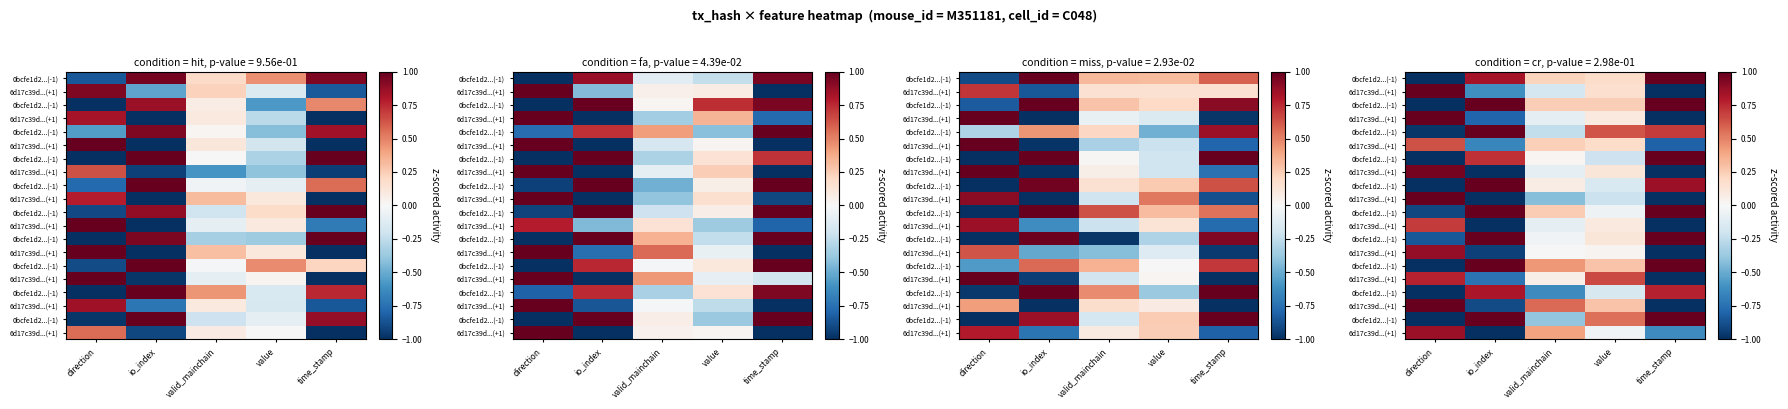

At which category does the chart reach its minimum across all series?

io_index